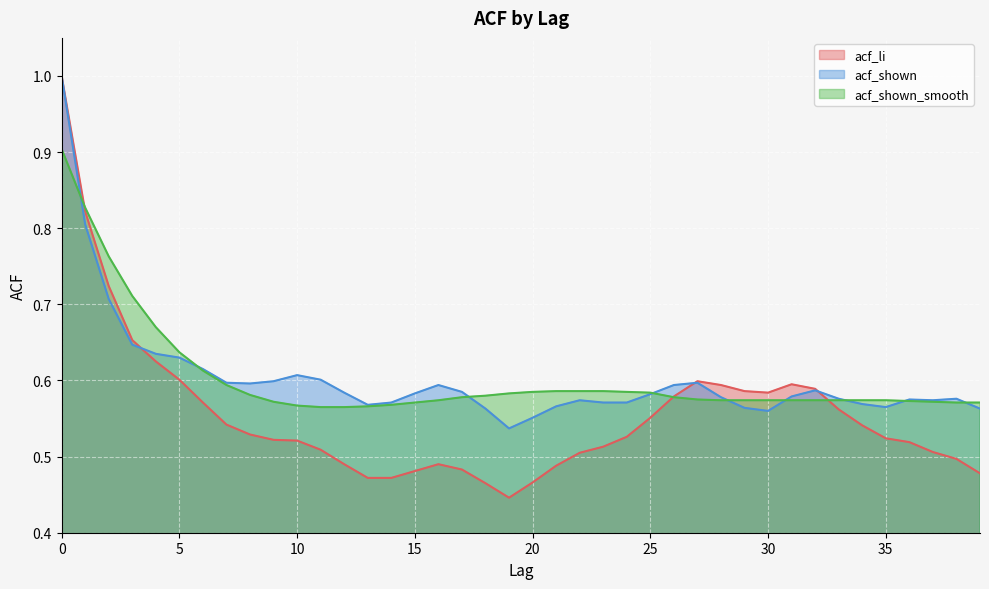

Reading left to right, extract all data points from this chart.

acf_li: 1.0	0.8	0.7	0.7	0.6	0.6	0.6	0.5	0.5	0.5	0.5	0.5	0.5	0.5	0.5	0.5	0.5	0.5	0.5	0.4	0.5	0.5	0.5	0.5	0.5	0.6	0.6	0.6	0.6	0.6	0.6	0.6	0.6	0.6	0.5	0.5	0.5	0.5	0.5	0.5
acf_shown: 1.0	0.8	0.7	0.6	0.6	0.6	0.6	0.6	0.6	0.6	0.6	0.6	0.6	0.6	0.6	0.6	0.6	0.6	0.6	0.5	0.6	0.6	0.6	0.6	0.6	0.6	0.6	0.6	0.6	0.6	0.6	0.6	0.6	0.6	0.6	0.6	0.6	0.6	0.6	0.6
acf_shown_smooth: 0.9	0.8	0.8	0.7	0.7	0.6	0.6	0.6	0.6	0.6	0.6	0.6	0.6	0.6	0.6	0.6	0.6	0.6	0.6	0.6	0.6	0.6	0.6	0.6	0.6	0.6	0.6	0.6	0.6	0.6	0.6	0.6	0.6	0.6	0.6	0.6	0.6	0.6	0.6	0.6